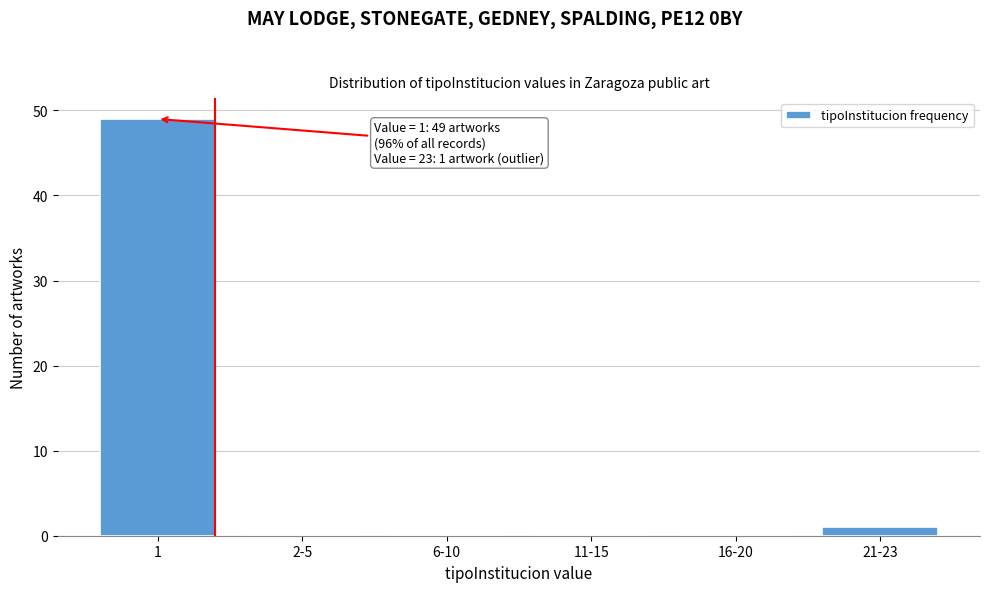

Reading right to left, transcribe all the data shown in this chart.

21-23=1	16-20=0	11-15=0	6-10=0	2-5=0	1=49